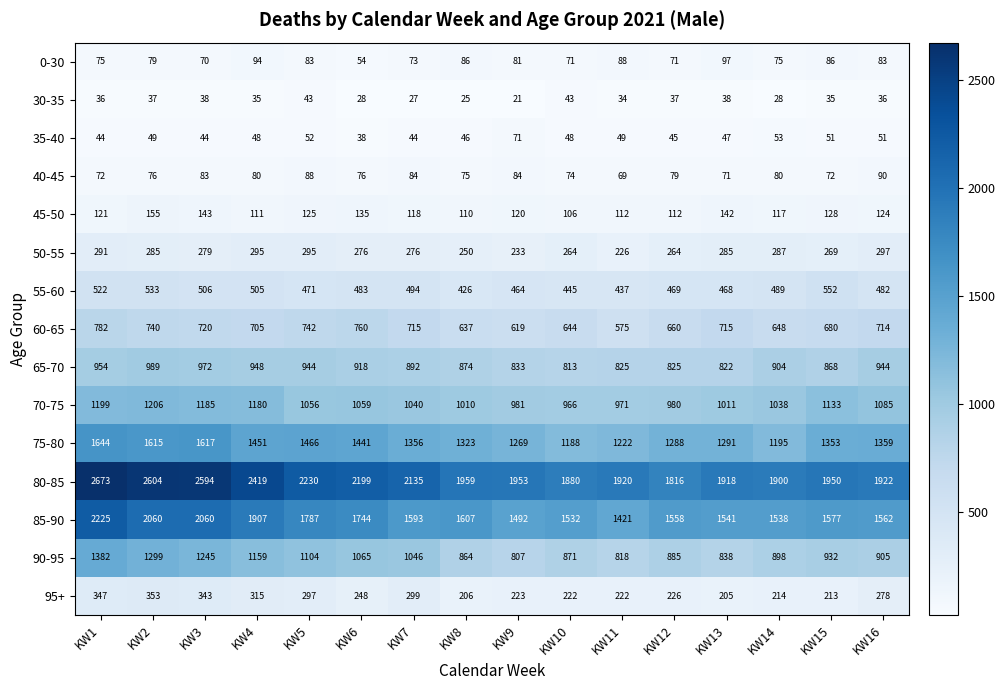

True or false: 75-80 has a value of 1188 at KW10.

True